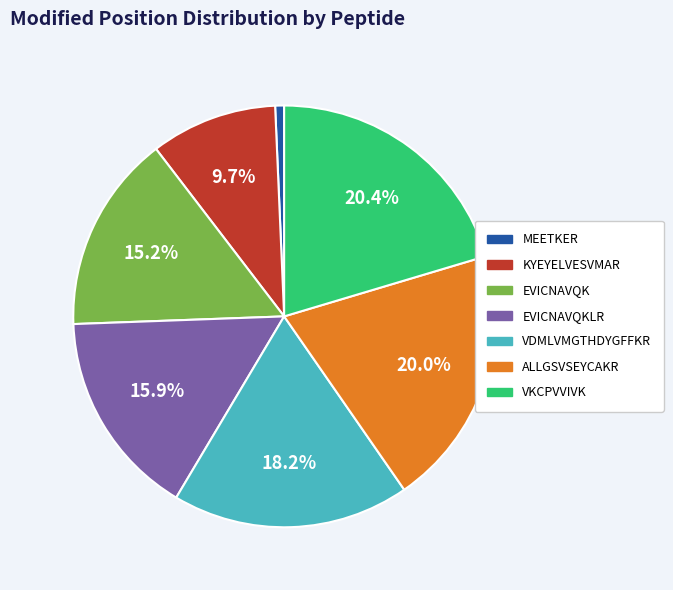

Is there a majority slice in this chart?

No